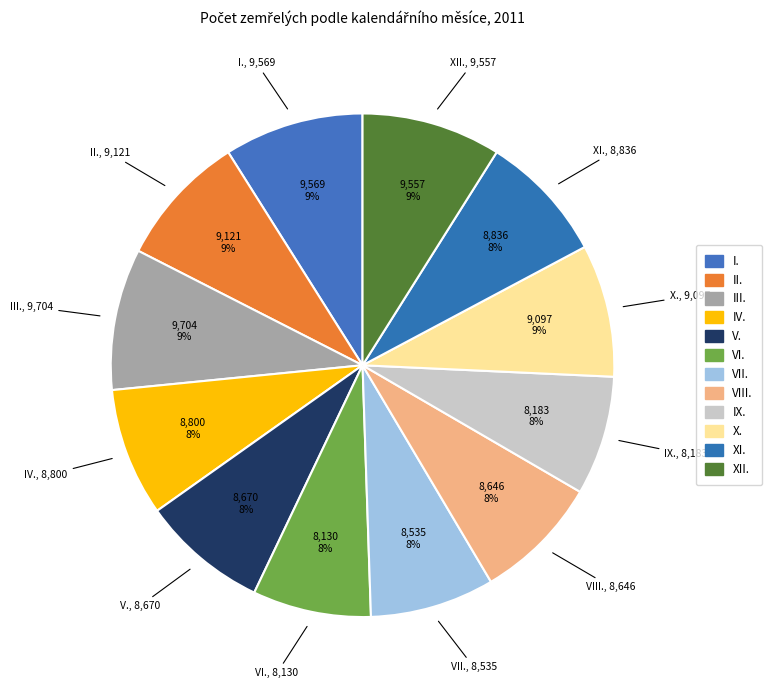

Combined, what portion of the pie is VI. and XII.?

16.6%